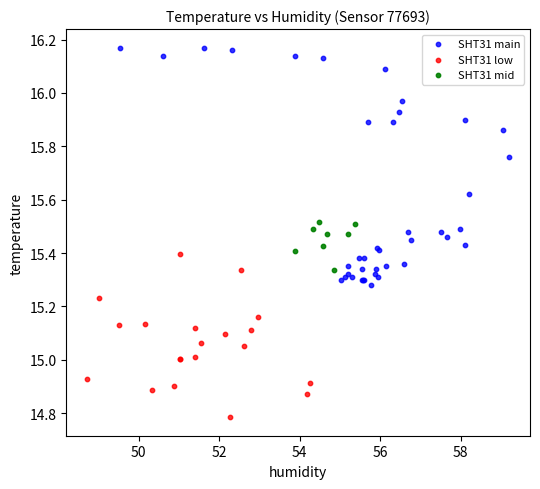

Which series has the largest Y range (max minus min)?

SHT31 main